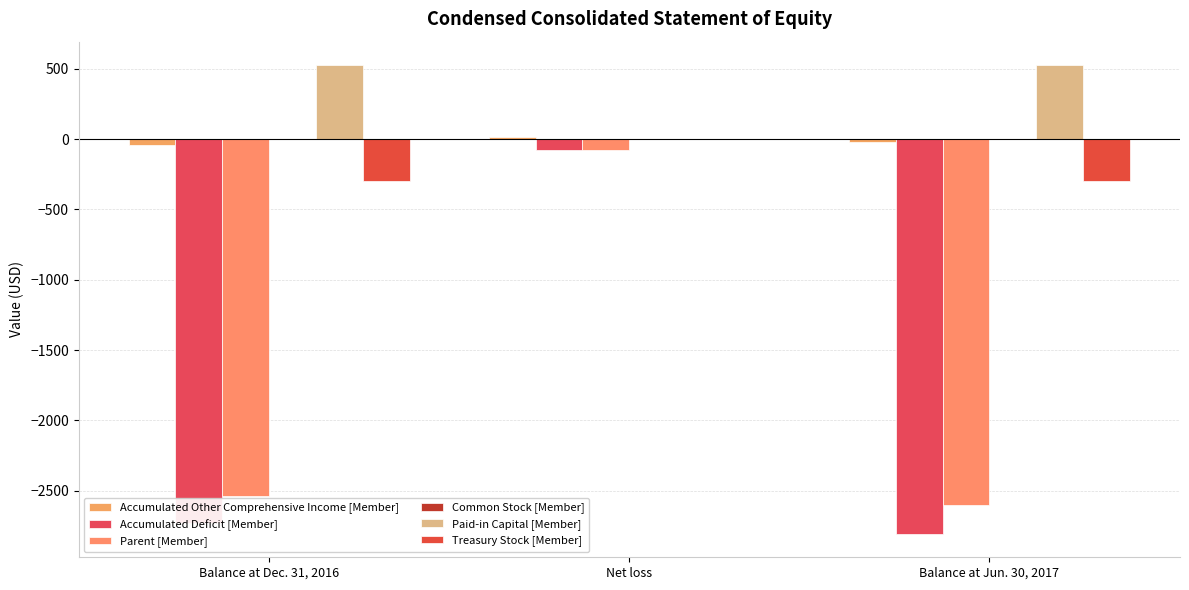

How many data points in Parent [Member] are above -2538?

1